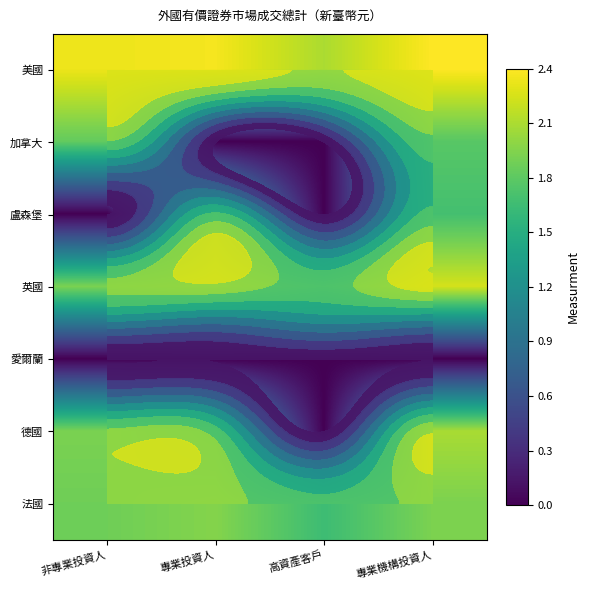

Between 非專業投資人 and 高資產客戶, which series saw the biggest shift?

德國